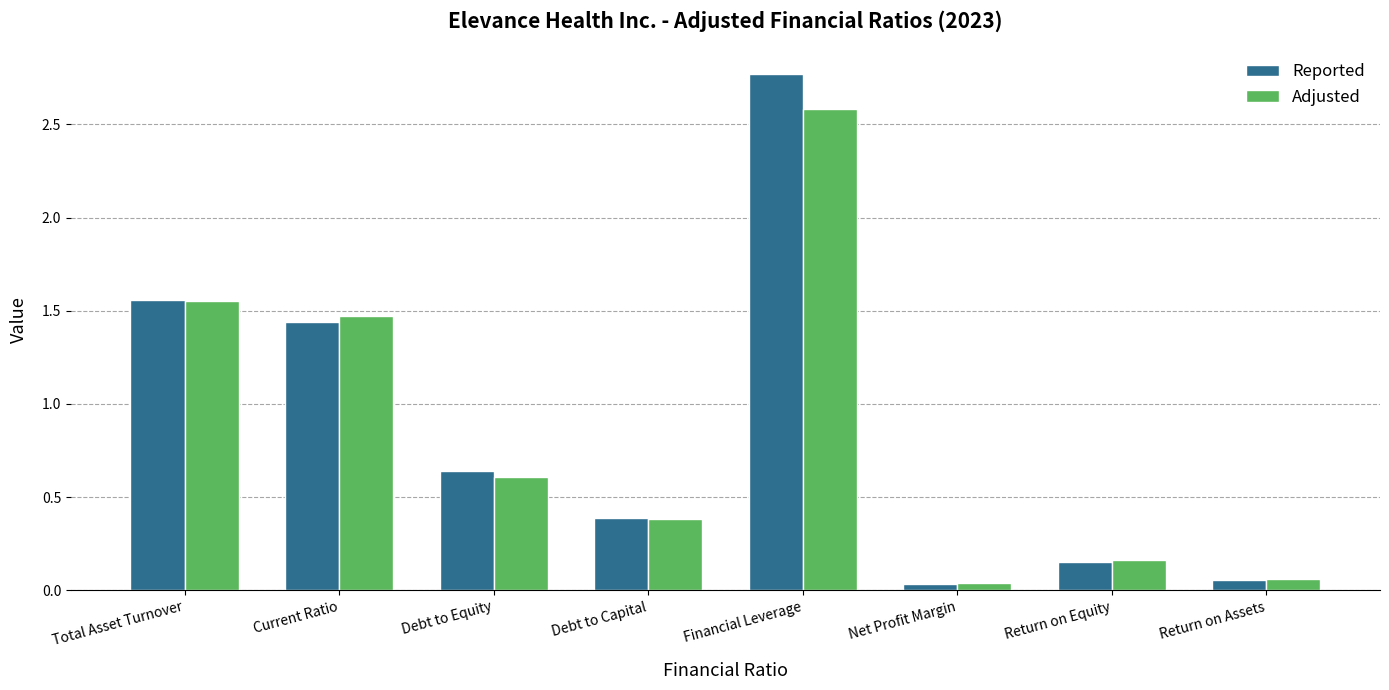

Does the chart contain any negative values?

No